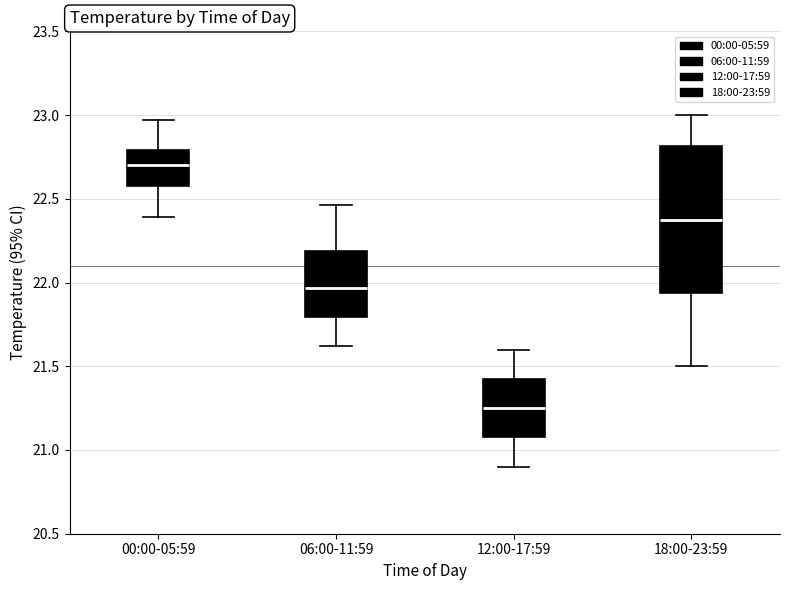

Reading left to right, transcribe this box plot: for each box, give where its median line is, the range the box spans, and where its two whiskers end, as read against the y-axis. The values are not printed on the chart, so give them approximately, as read against the axis.

00:00-05:59: median 22.70, box 22.60 to 22.80, whiskers 22.40 to 22.95
06:00-11:59: median 21.95, box 21.80 to 22.20, whiskers 21.60 to 22.45
12:00-17:59: median 21.25, box 21.10 to 21.45, whiskers 20.90 to 21.60
18:00-23:59: median 22.40, box 21.95 to 22.80, whiskers 21.50 to 23.00